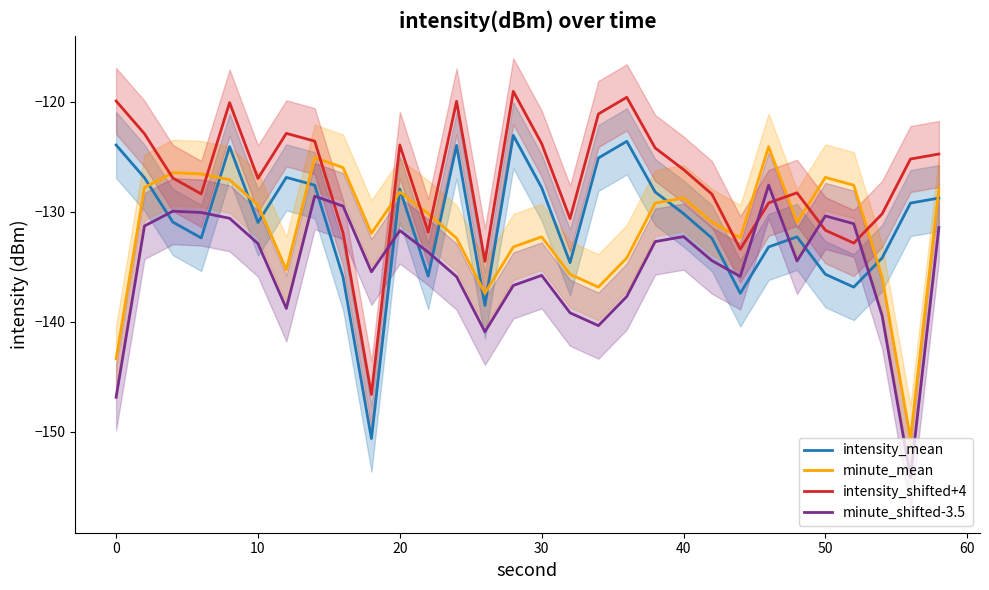

What is the minimum value for minute_mean?

-150.6